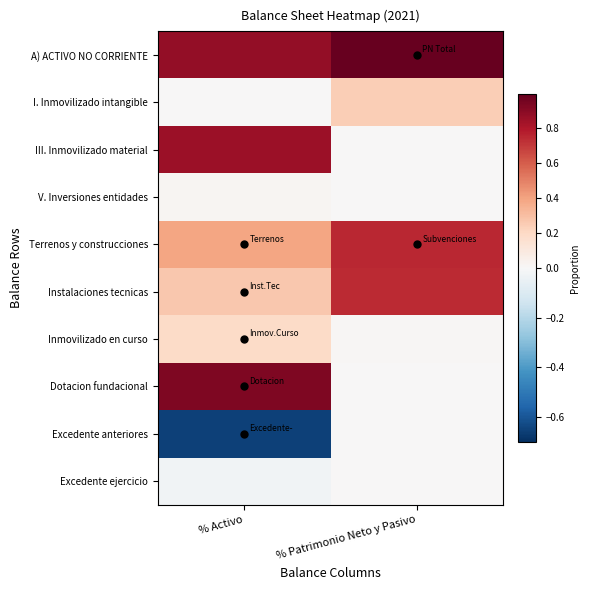

At which category is the sum across all series the highest?

% Activo